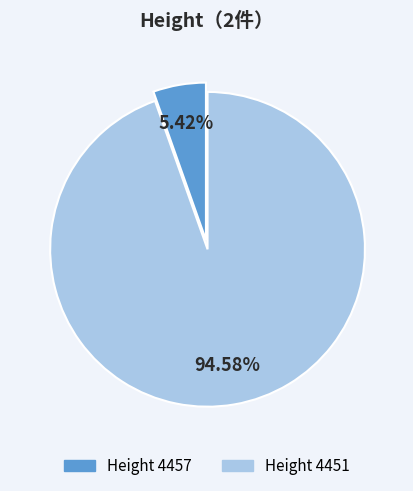

Count the number of slices in the pie.

2